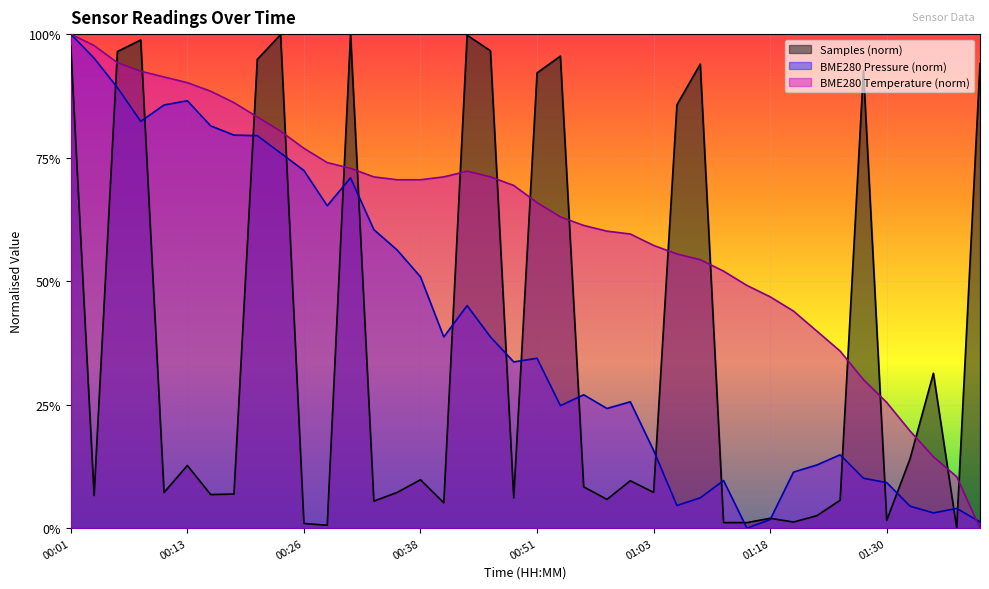

What is the average value of the BME280_pressure series?

0.4